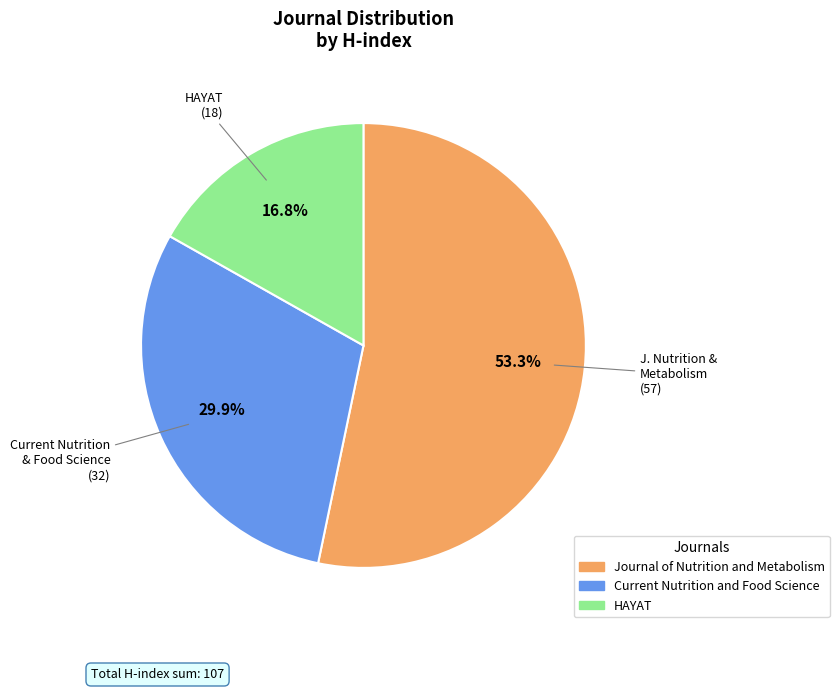

Is there a majority slice in this chart?

Yes